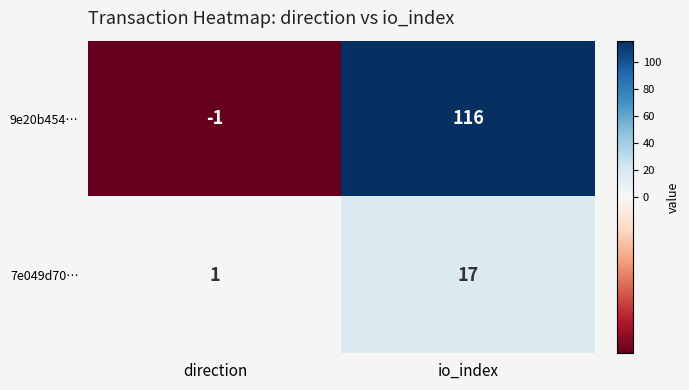

What is the sum of all 7e049d70… values?

18